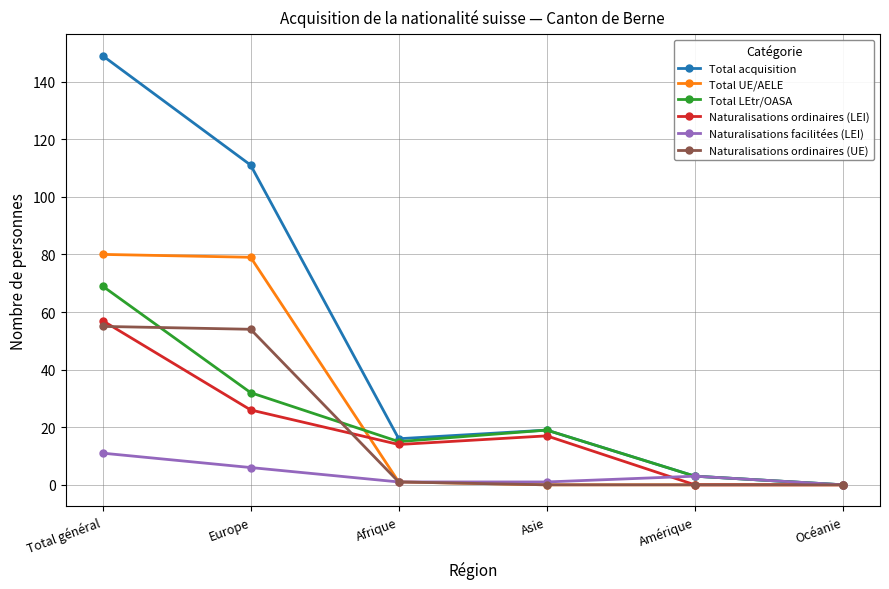

How many series are shown in this chart?

6